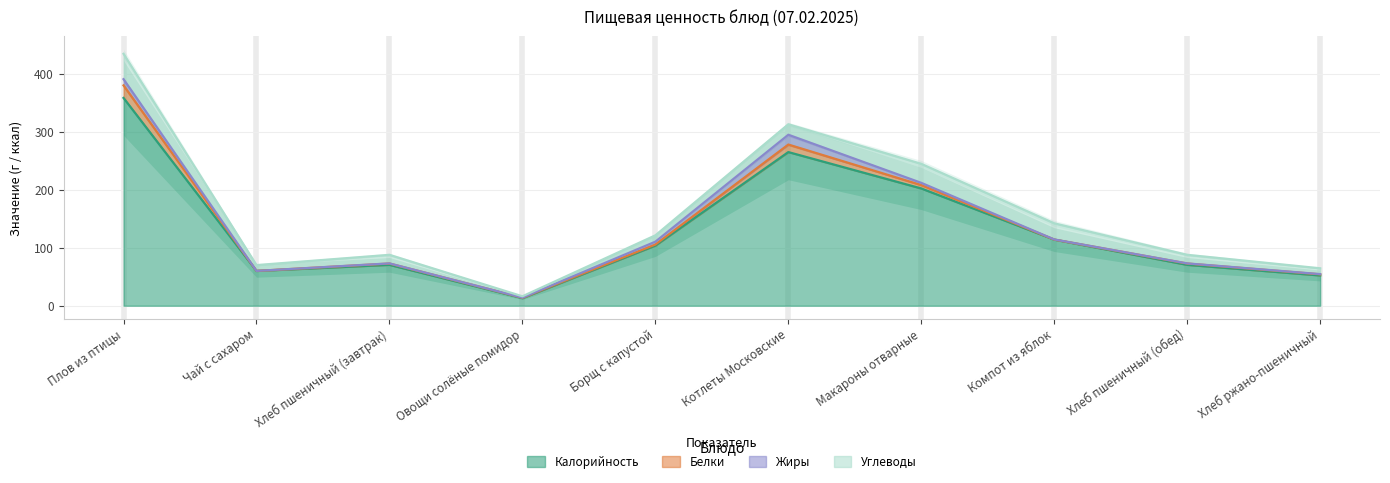

The Жиры series shows 3.4 at Плов из птицы. True or false?

False